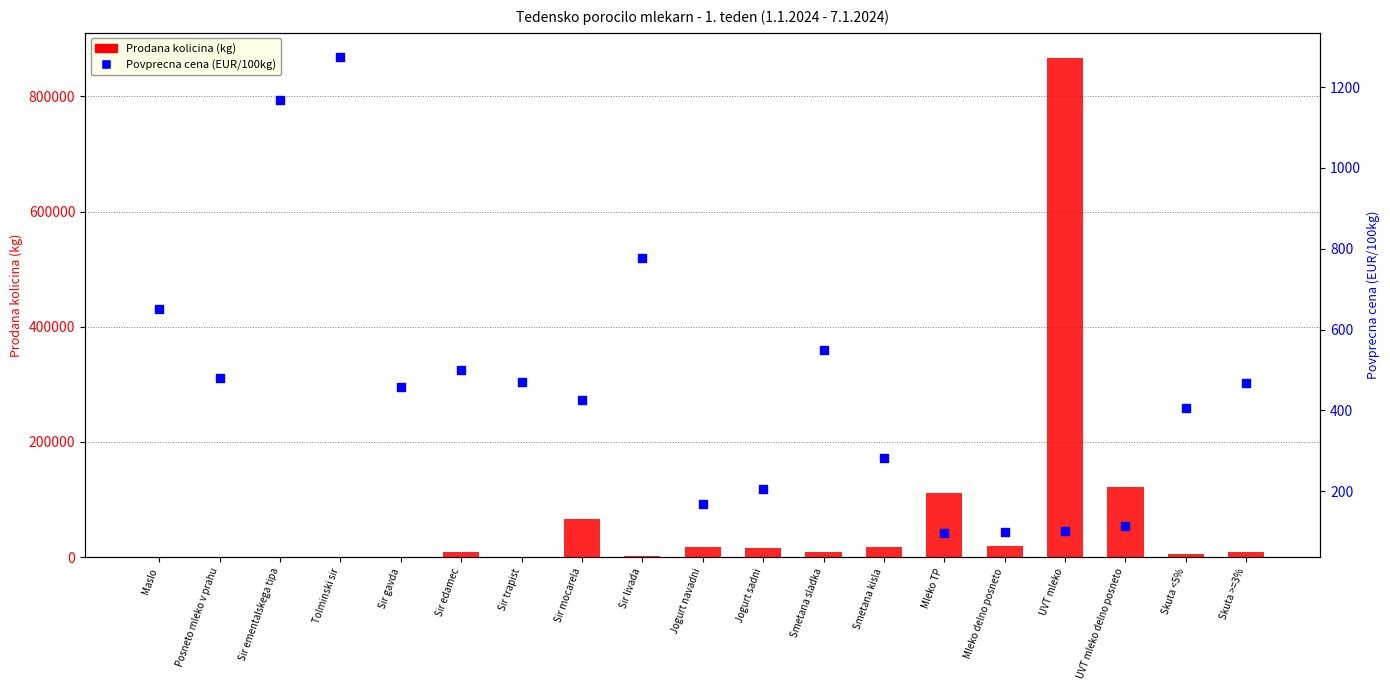

Which series reaches the minimum Y coordinate?

Povprecna cena (EUR/100kg)